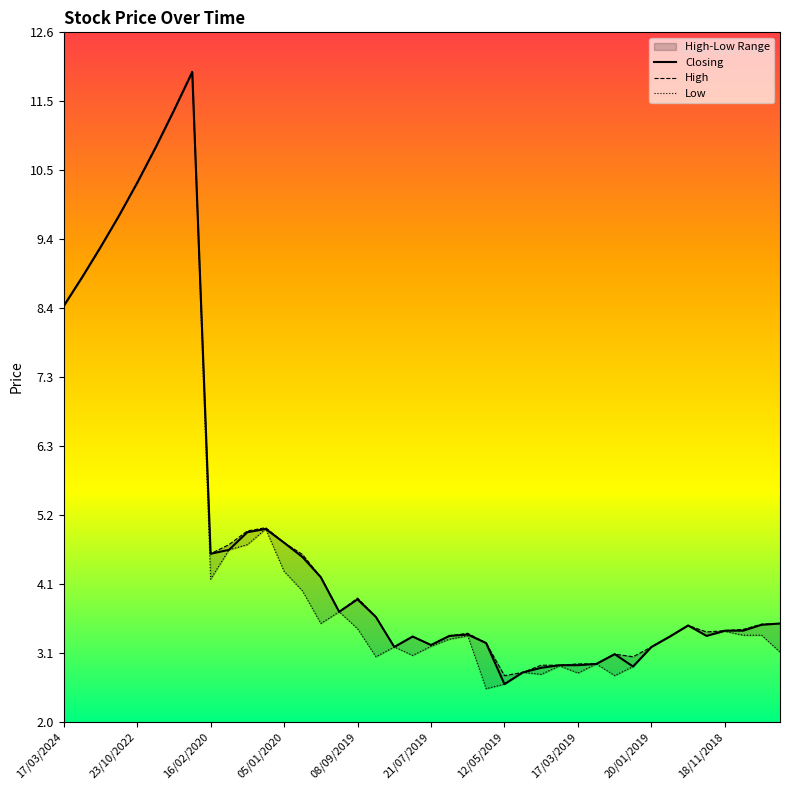

How many values in the High series are below 3?

6